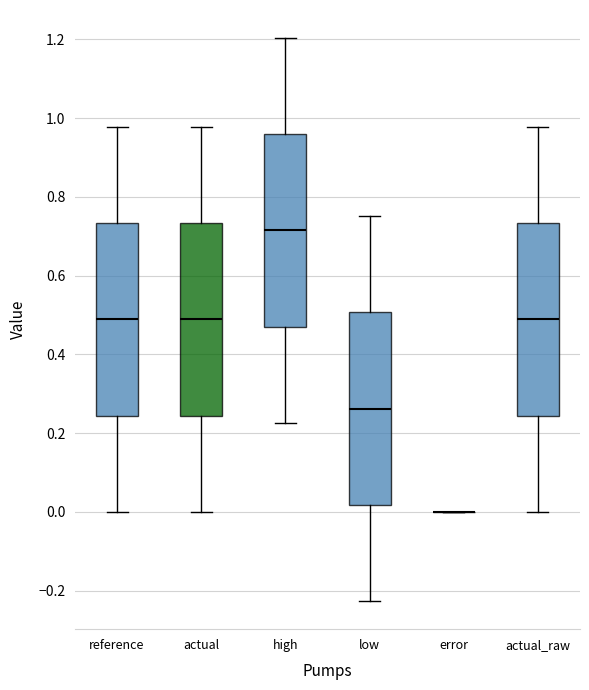

Reading left to right, read every box against the y-axis: the position of its median line, the range the box covers, and the ends of its whiskers. The values are not printed on the chart, so give them approximately, as read against the axis.

reference: median 0.48, box 0.24 to 0.74, whiskers 0.00 to 0.98
actual: median 0.48, box 0.24 to 0.74, whiskers 0.00 to 0.98
high: median 0.72, box 0.48 to 0.96, whiskers 0.22 to 1.20
low: median 0.26, box 0.02 to 0.50, whiskers -0.22 to 0.76
error: box collapsed to a line at 0.00, whiskers 0.00 to 0.00
actual_raw: median 0.48, box 0.24 to 0.74, whiskers 0.00 to 0.98